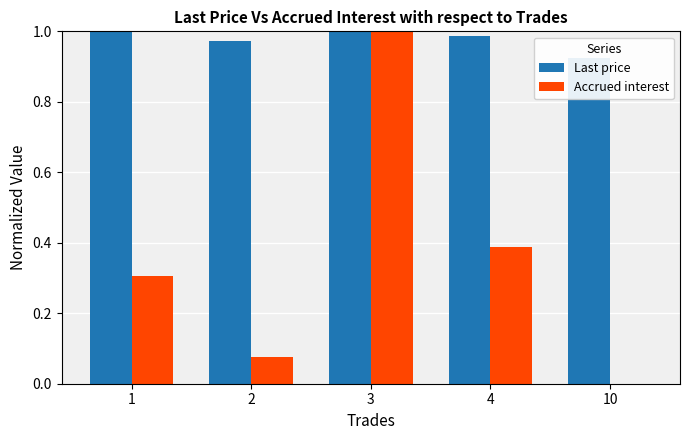

What is the sum of the Last price values at 4 and 1?

2.0